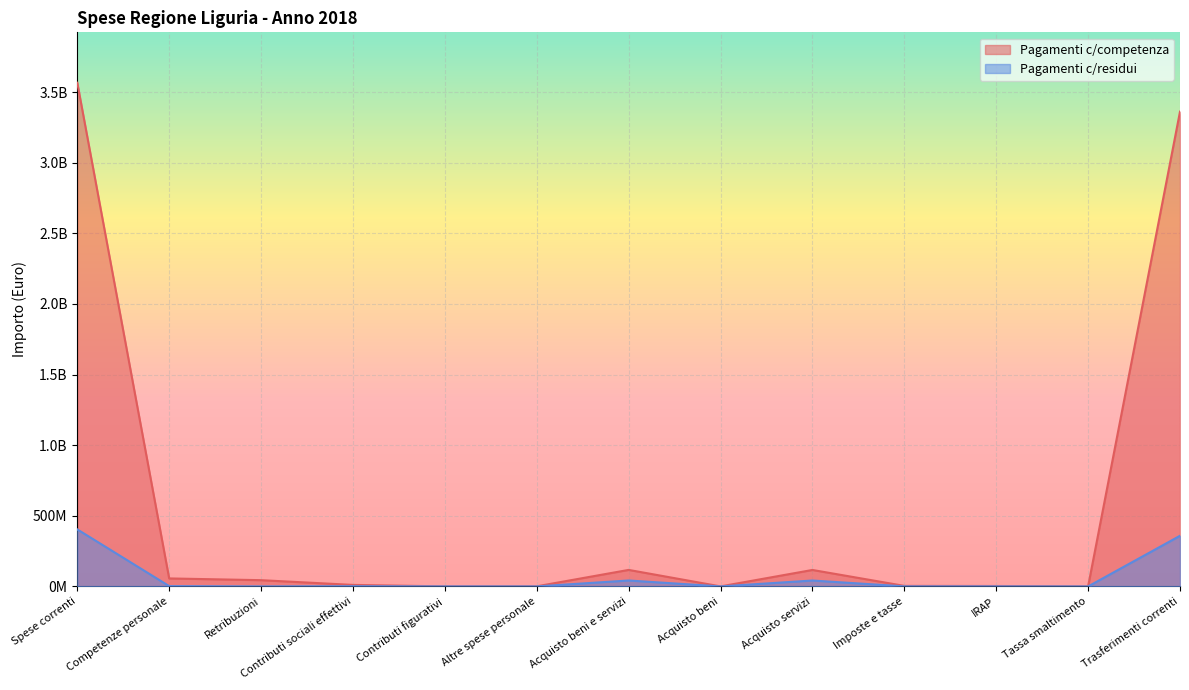

Does the chart display data point markers on the line(s)?

No